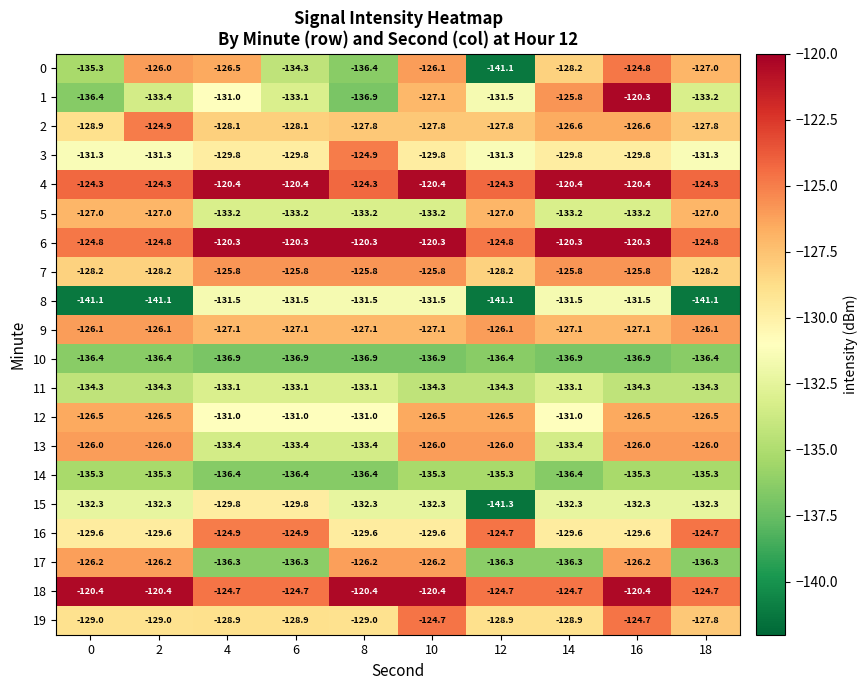

What is the maximum value shown in the chart?

-120.3